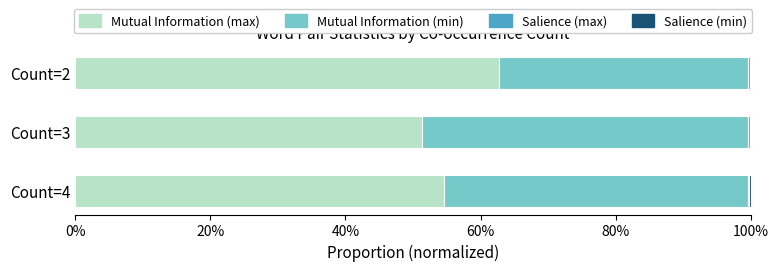

List the series in order of their peak value, highest first.

Mutual Information (max), Mutual Information (min), Salience (max), Salience (min)